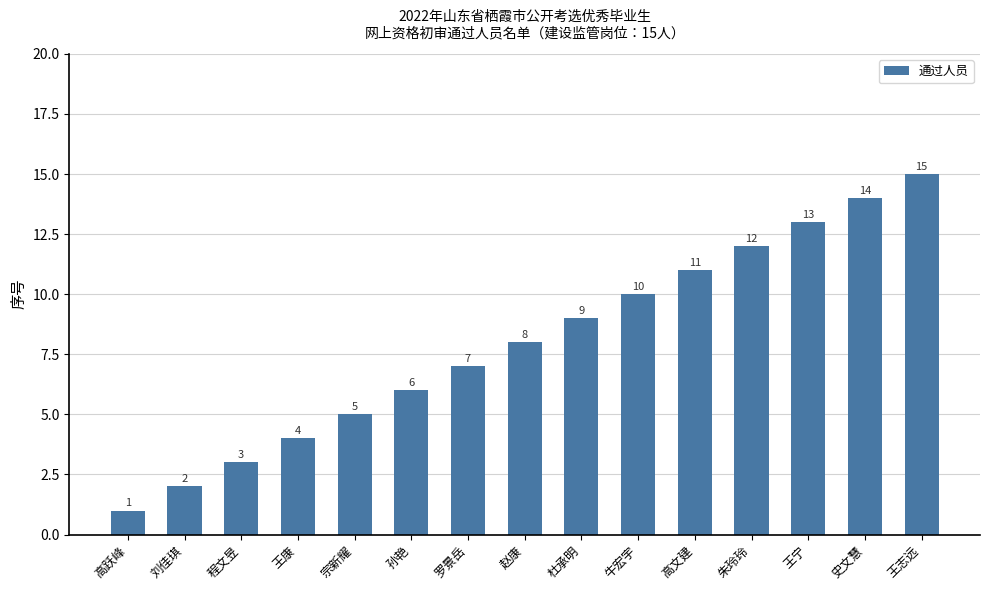

Rank the categories by value from lowest to highest.

高跃峰, 刘佳琪, 程文昱, 王康, 宗新耀, 孙艳, 罗景岳, 赵康, 杜承明, 牛宏宇, 高文建, 朱玲玲, 王宁, 史文慧, 王志远